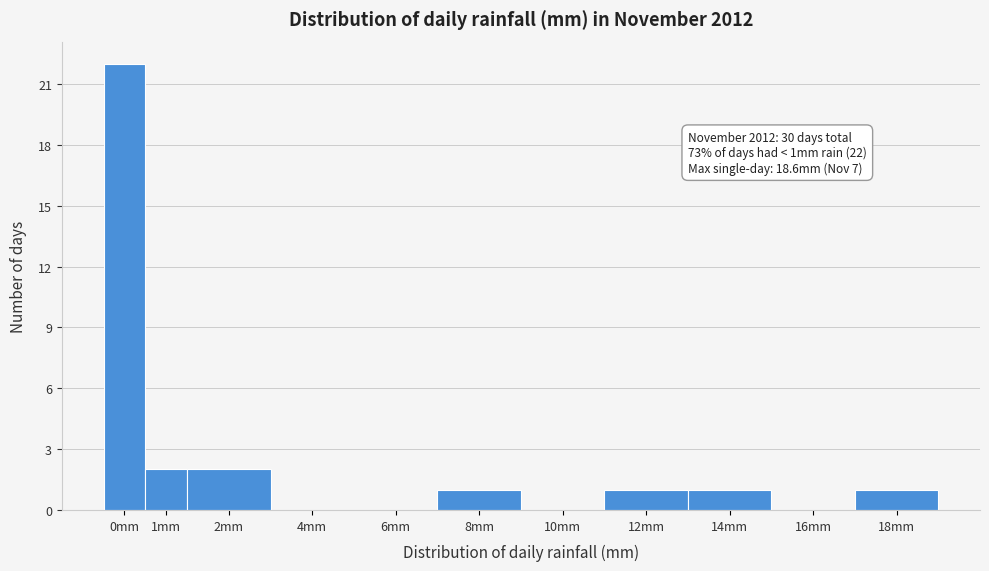

Reading left to right, list all the values displayed in this chart.

0mm=22	1mm=2	2mm=2	4mm=0	6mm=0	8mm=1	10mm=0	12mm=1	14mm=1	16mm=0	18mm=1